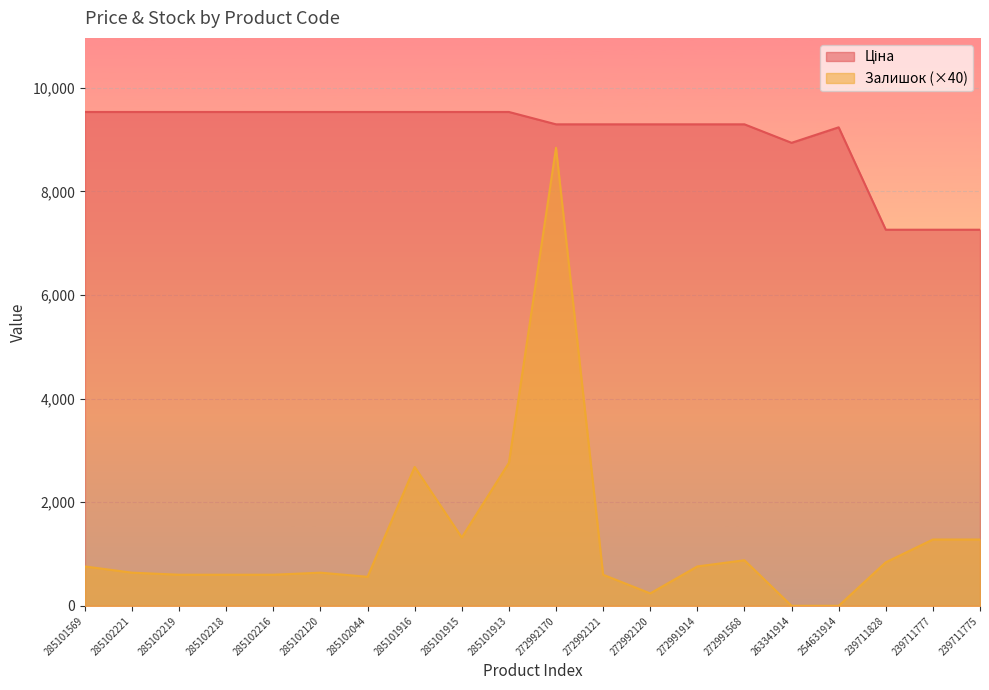

At which label is Ціна closest to 8395?

263341914